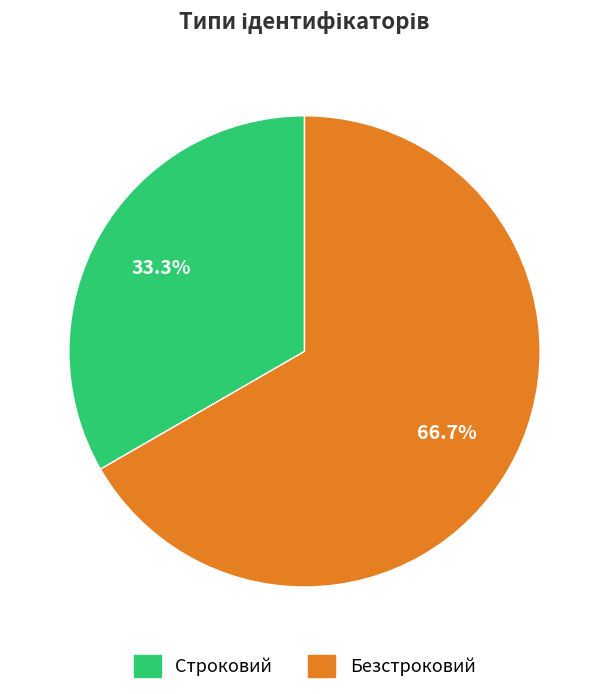

What portion of the pie excludes Безстроковий?

33.3%